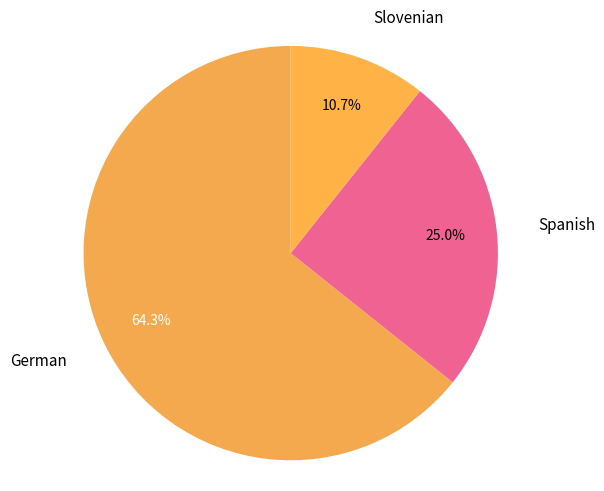

Which slice is the smallest?

Slovenian